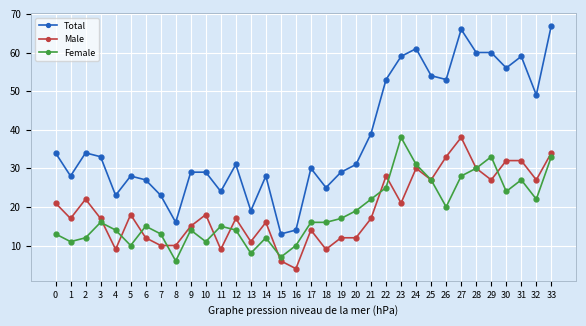

How many distinct data groups are displayed?

3